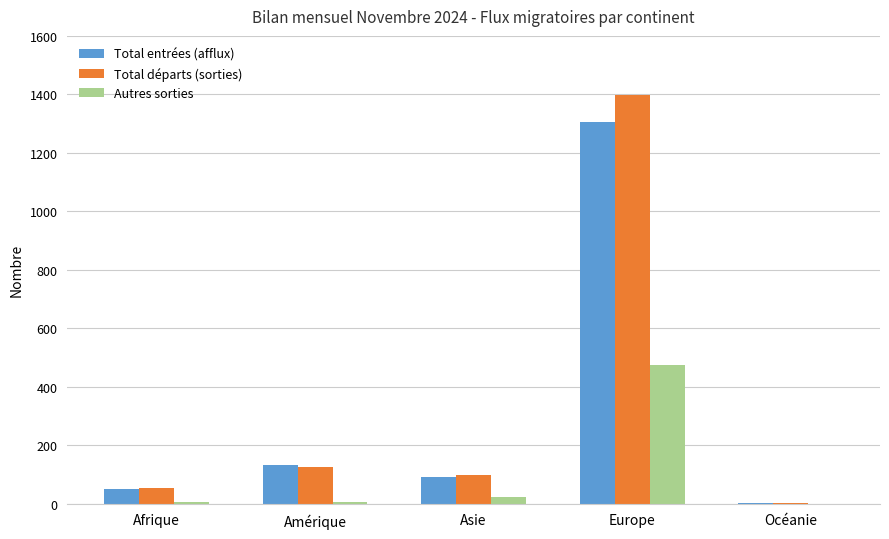

At which category is the sum across all series the highest?

Europe